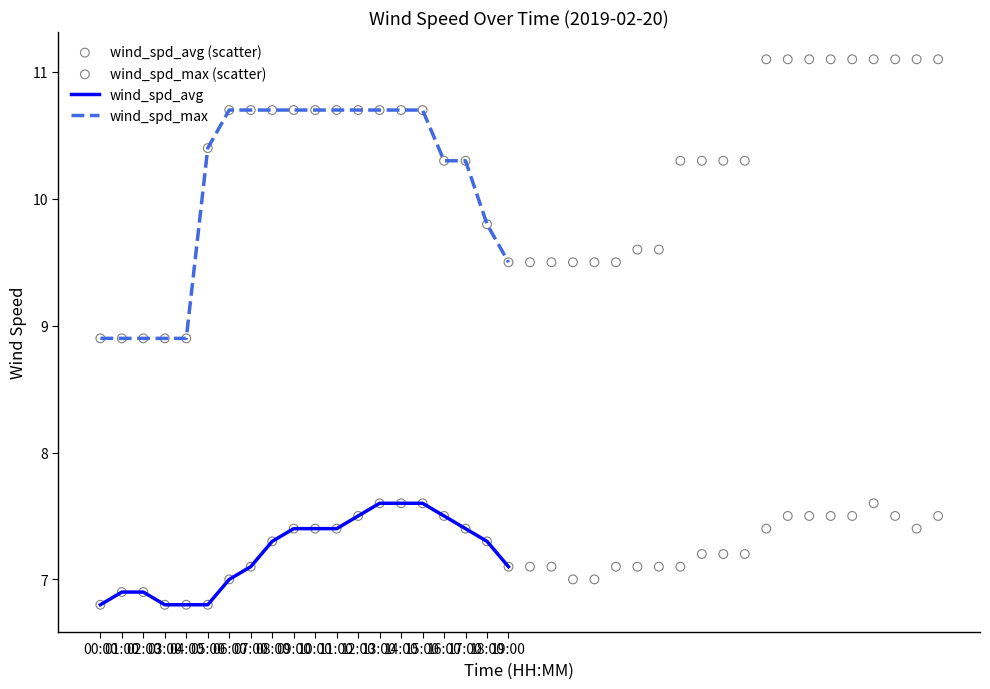

What is the total value across all series at 08:00?

18.0